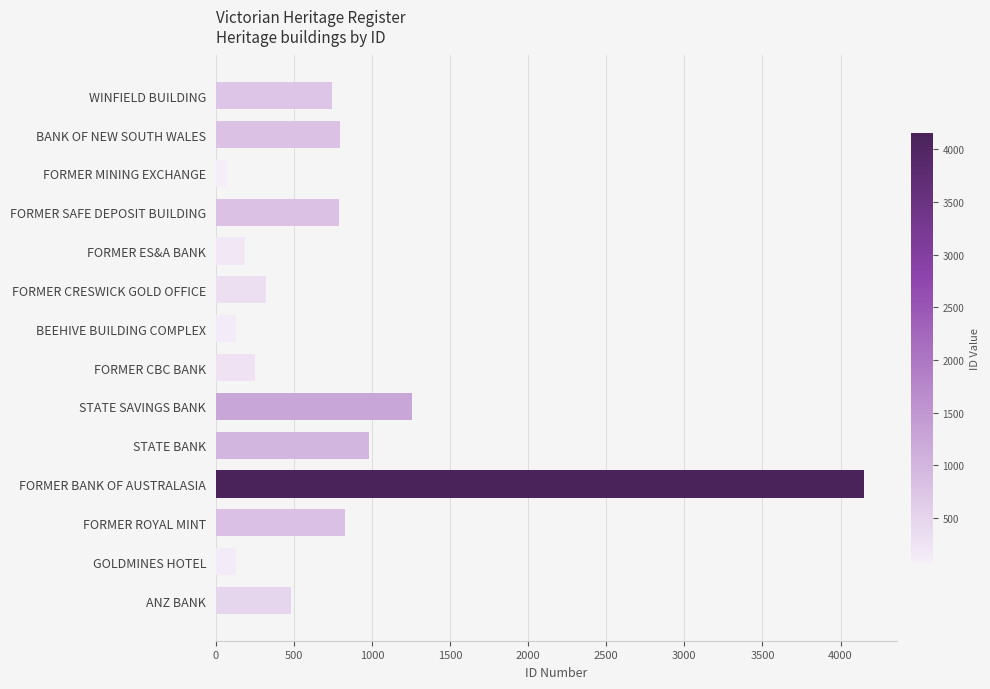

The chart shows a value of 128 at GOLDMINES HOTEL. True or false?

True